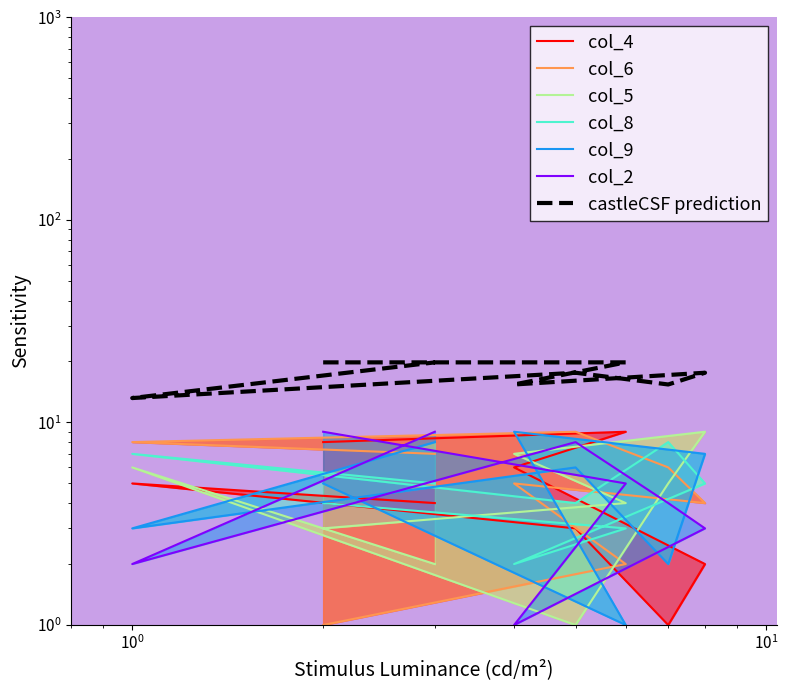

Count the col_6 values in the range 4 to 8.

5